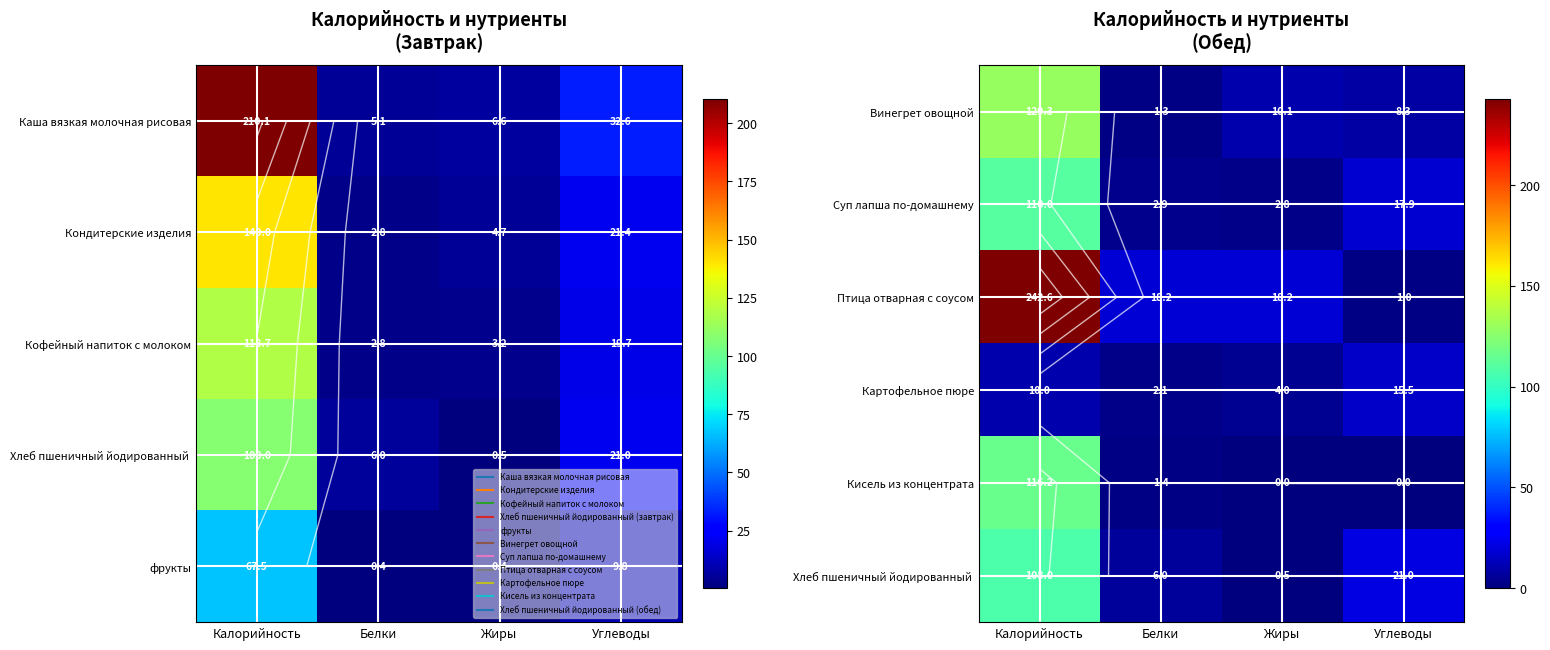

At Калорийность, list the series in order from largest to smallest.

Птица отварная с соусом, Винегрет овощной, Кисель из концентрата, Суп лапша по-домашнему, Хлеб пшеничный йодированный, Картофельное пюре